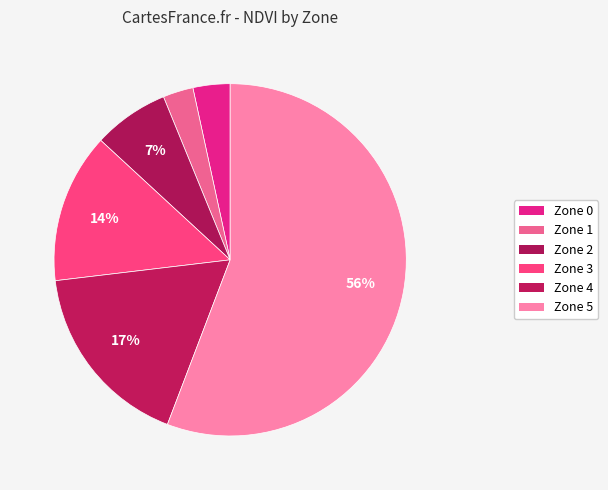

True or false: Zone 2 accounts for 7% of the total.

True